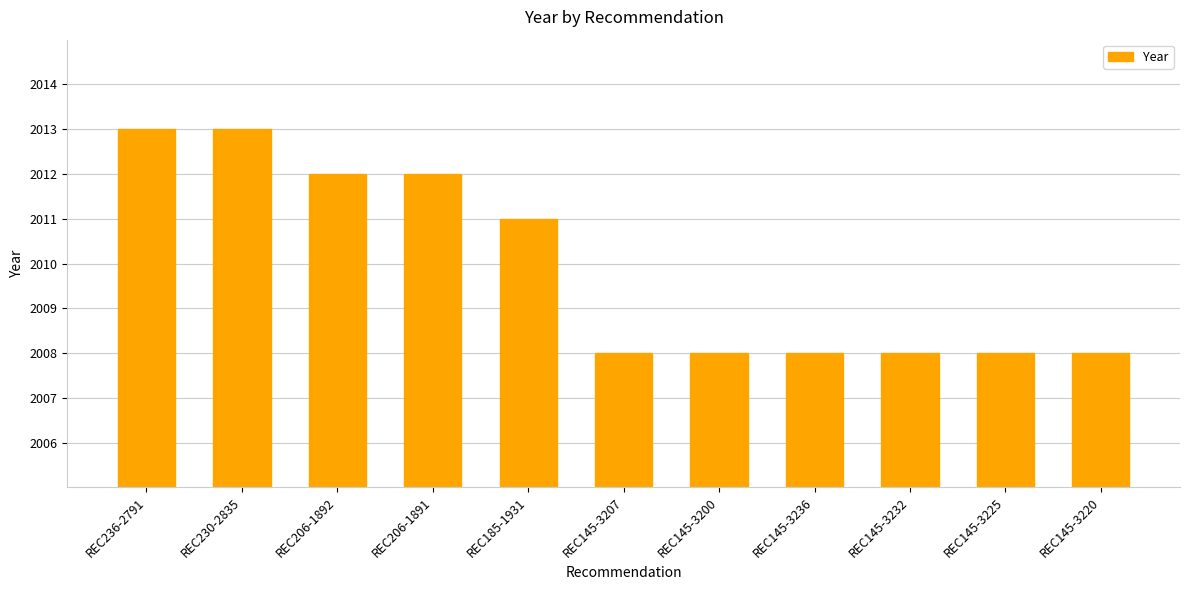

What is the difference between the maximum and minimum values?

5